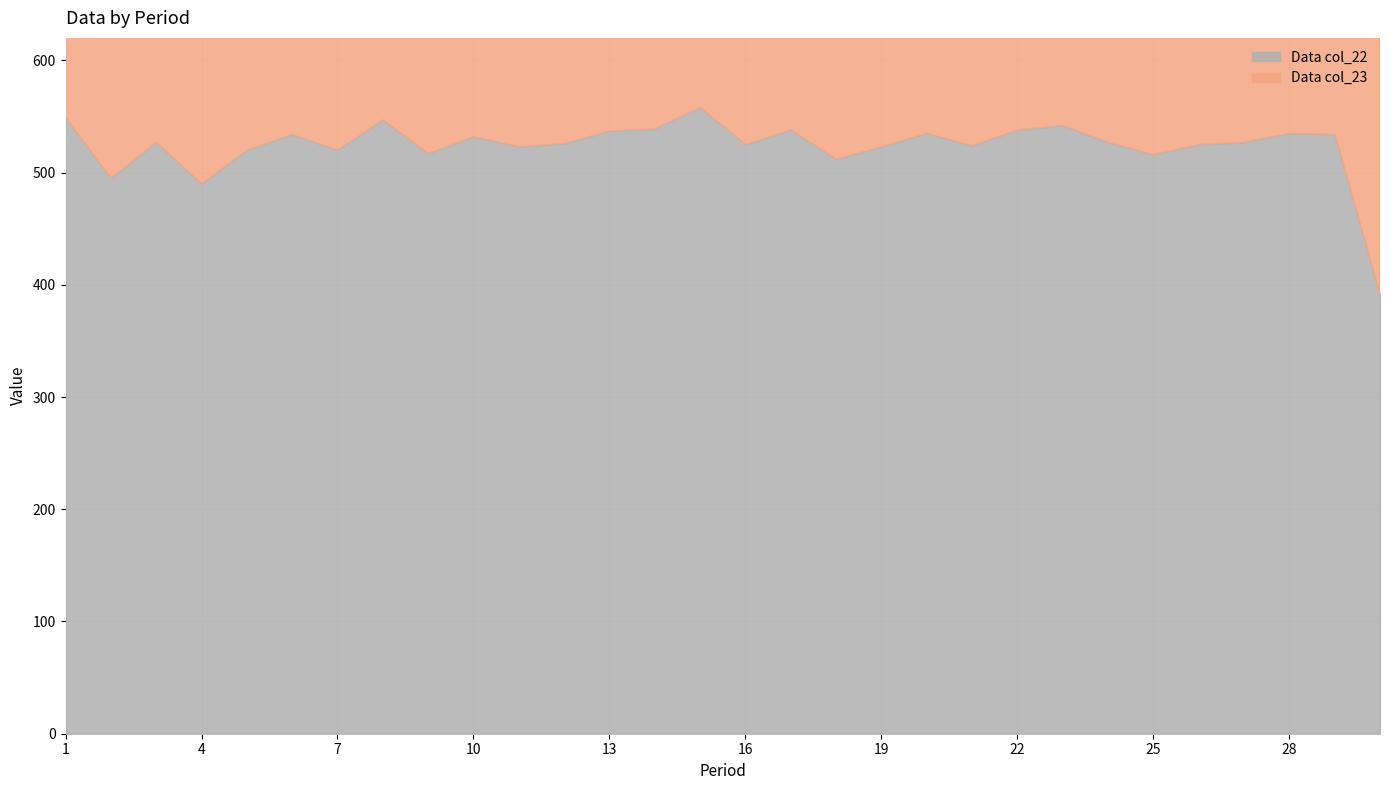

What is the maximum value for Data col_22?

558